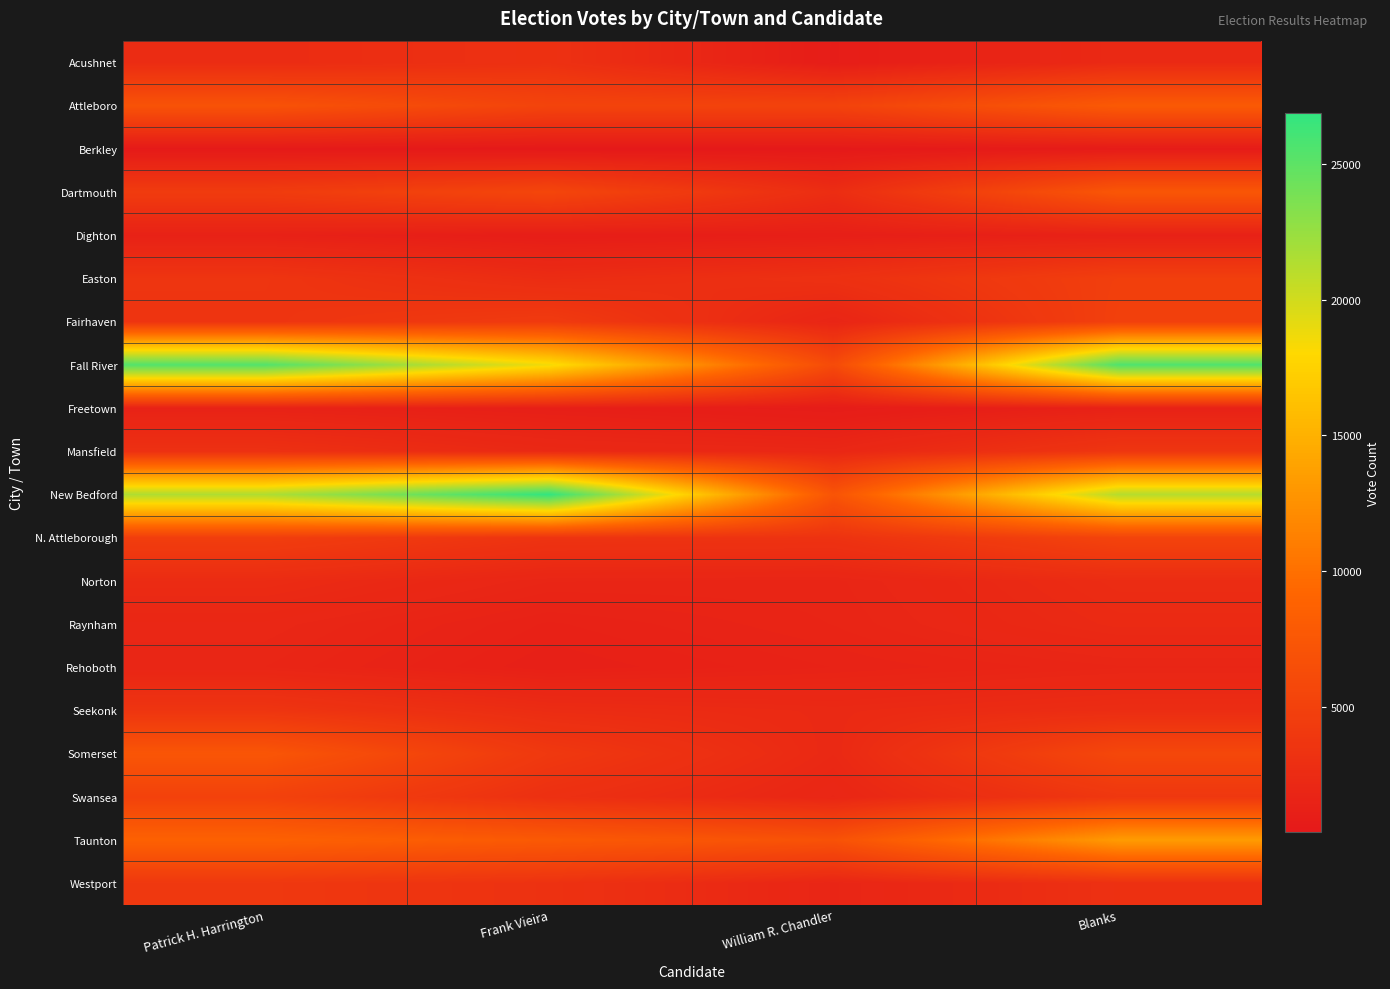

Rank the series at Blanks from lowest to highest value.

Berkley, Dighton, Freetown, Rehoboth, Acushnet, Raynham, Norton, Seekonk, Westport, Mansfield, Swansea, Easton, Fairhaven, N. Attleborough, Somerset, Dartmouth, Attleboro, Taunton, New Bedford, Fall River